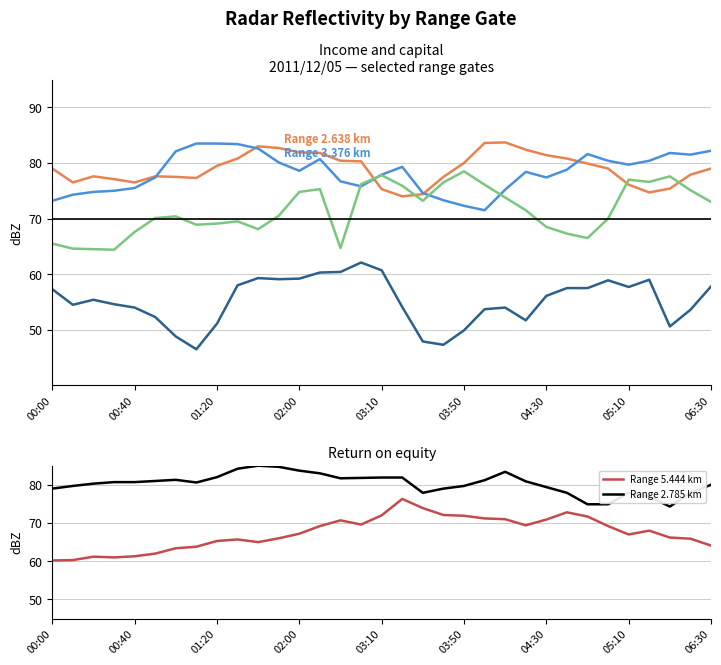

What is the lowest value of the Range 2.785 km series?

74.3